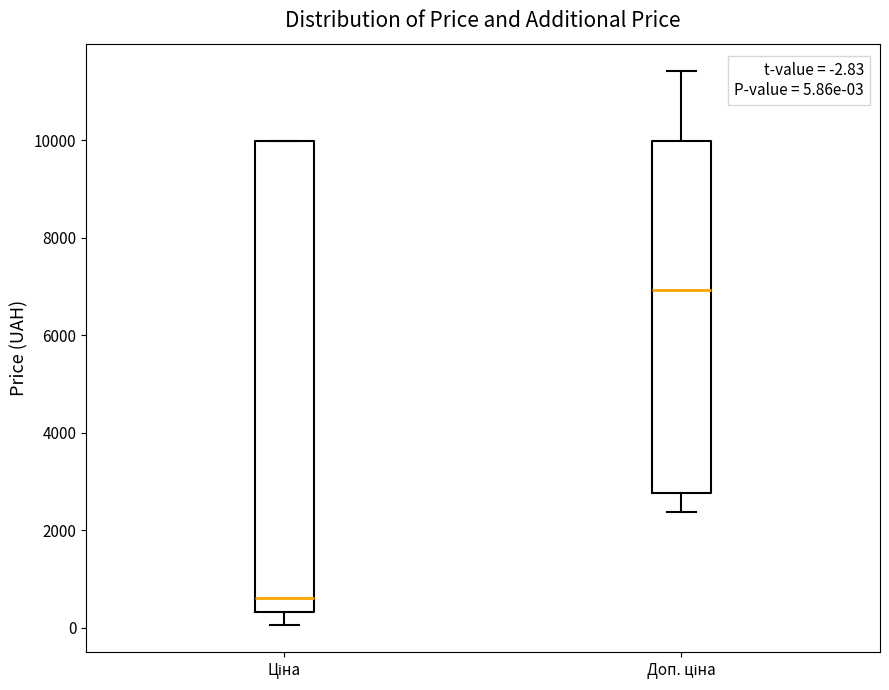

Comparing the boxes themselves (not the whiskers), which one is the tallest?

Ціна